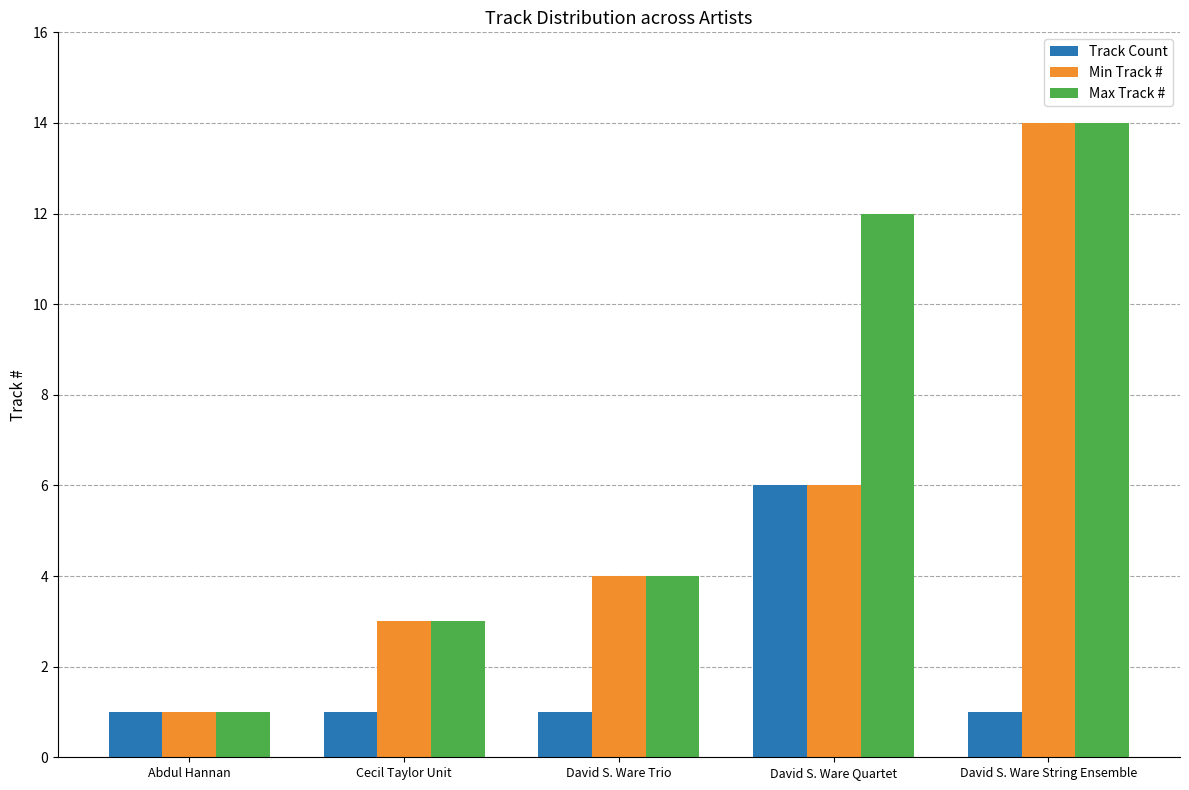

List the series in order of their overall mean, highest first.

Max Track #, Min Track #, Track Count